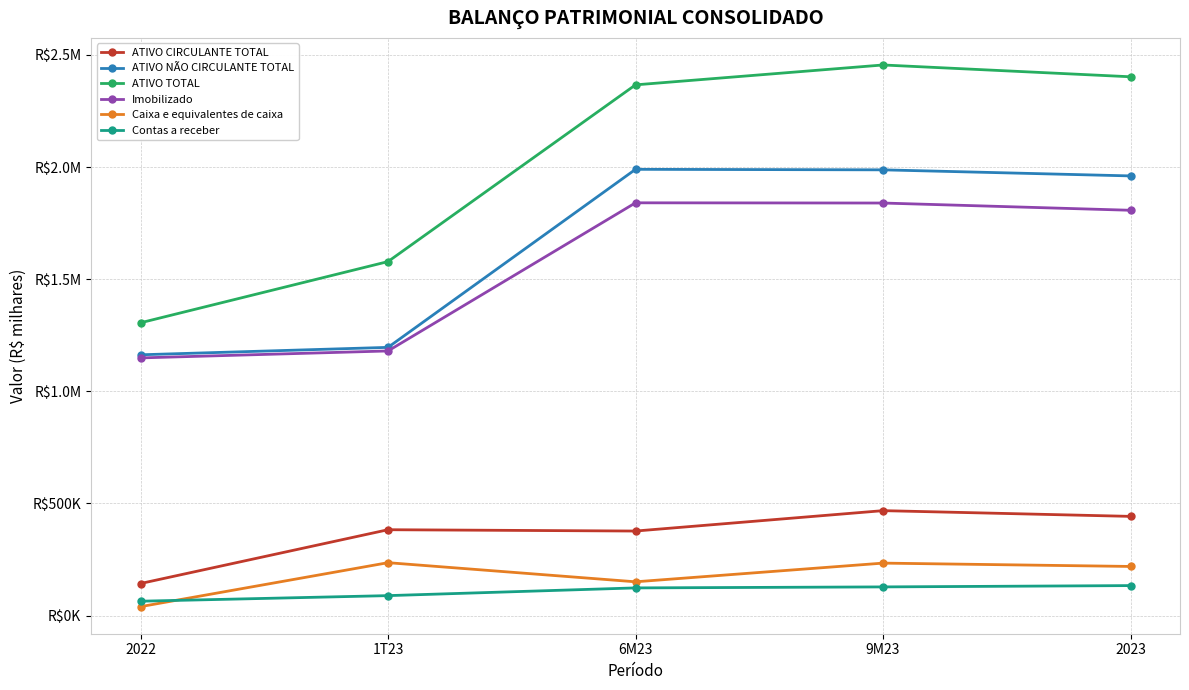

True or false: Caixa e equivalentes de caixa and ATIVO NÃO CIRCULANTE TOTAL cross at least once.

False